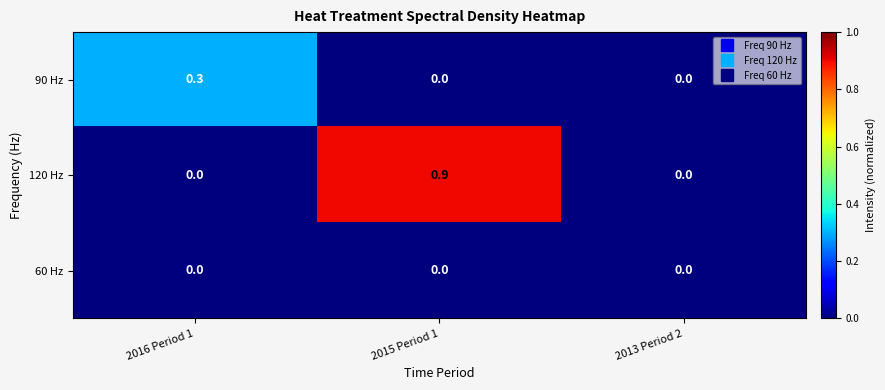

Rank the series by their maximum value, from highest to lowest.

120 Hz, 90 Hz, 60 Hz